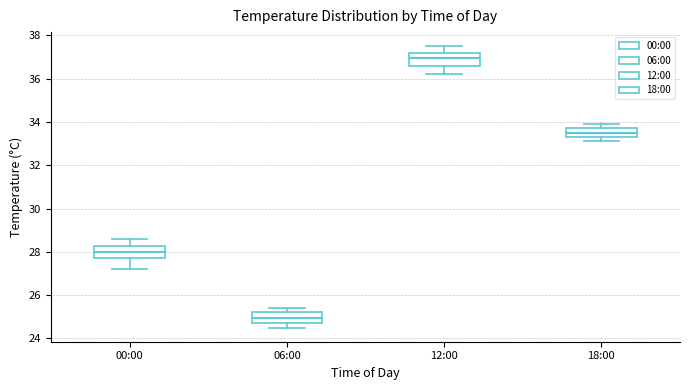

Where does the median line of the box for 12:00 sit on the y-axis? The values are not printed on the chart, so give them approximately, as read against the axis.

37.0